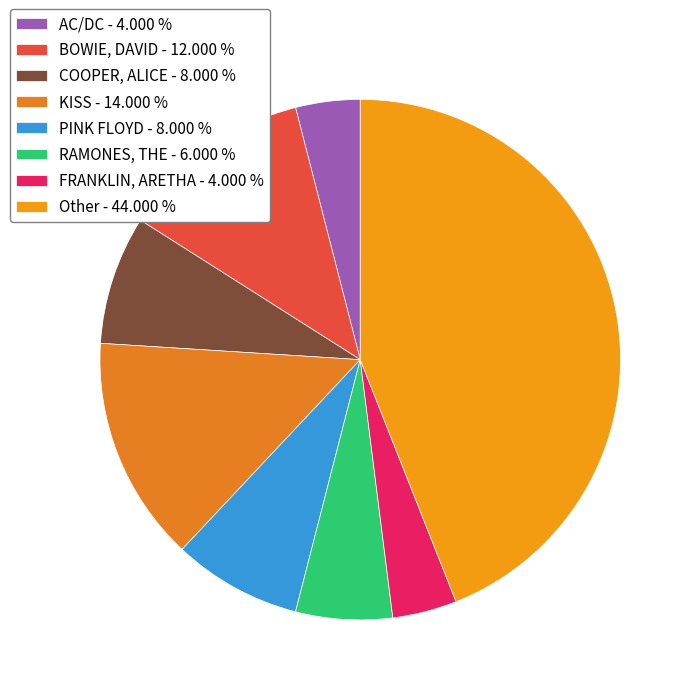

How many slices are in this pie chart?

8